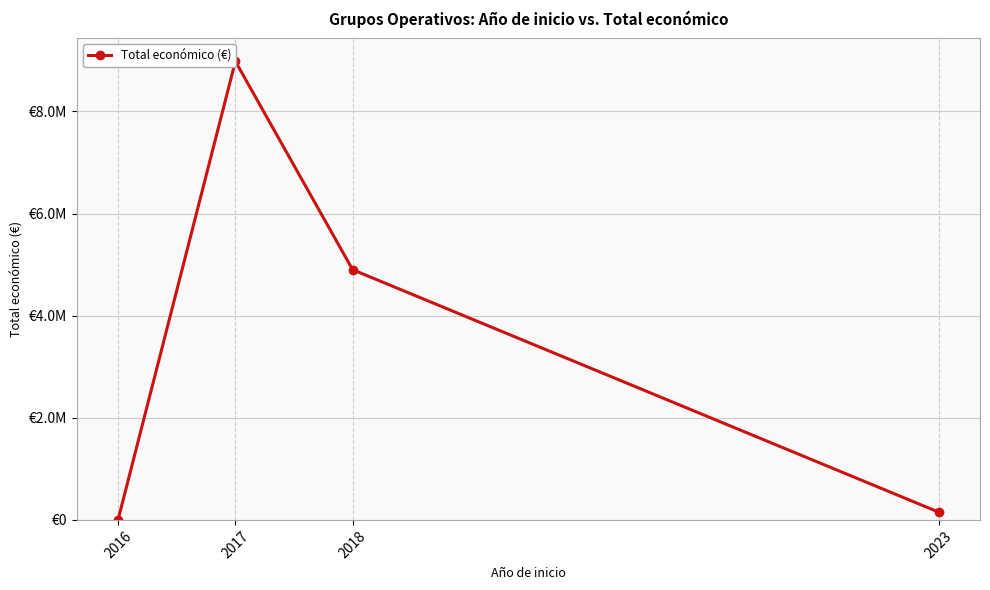

List the labels in order of value, largest first.

2017, 2018, 2023, 2016